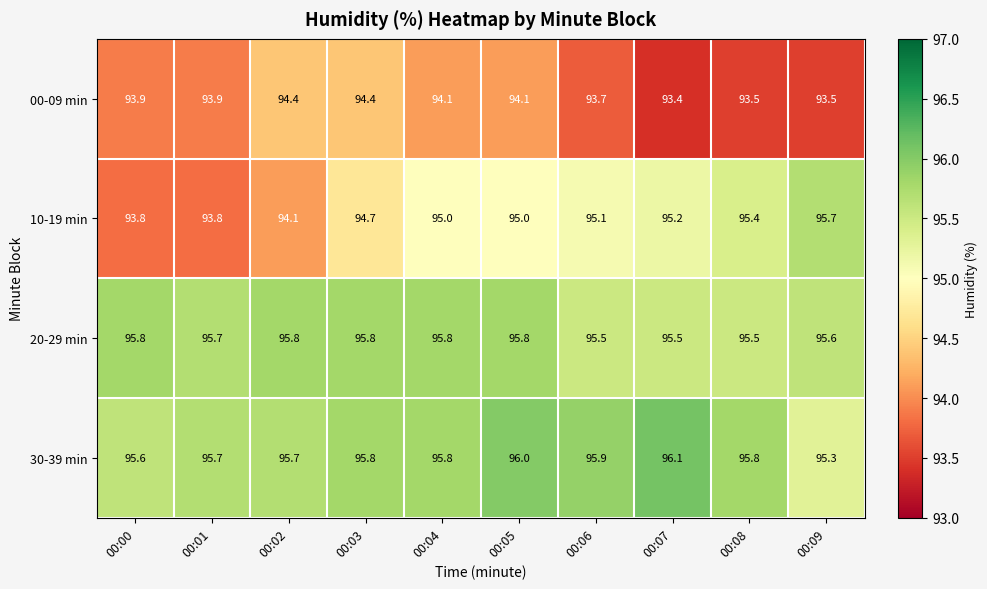

Which series has the largest total across all categories?

30-39 min